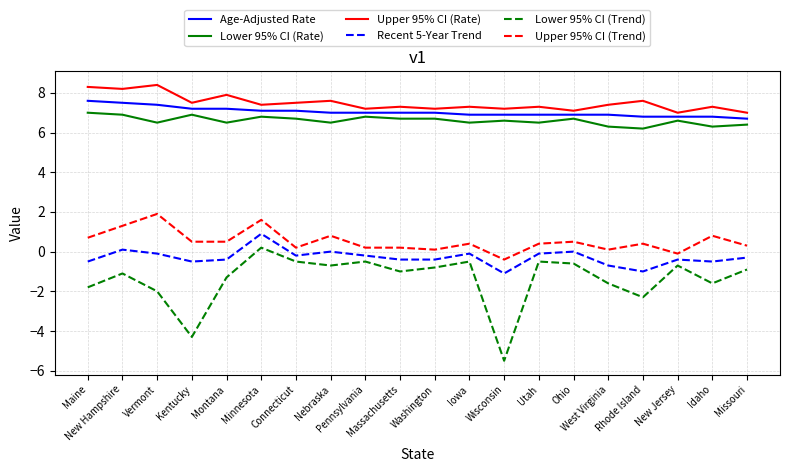

List the series in order of their peak value, lowest first.

Lower 95% CI (Trend), Recent 5-Year Trend, Upper 95% CI (Trend), Lower 95% CI (Rate), Age-Adjusted Rate, Upper 95% CI (Rate)